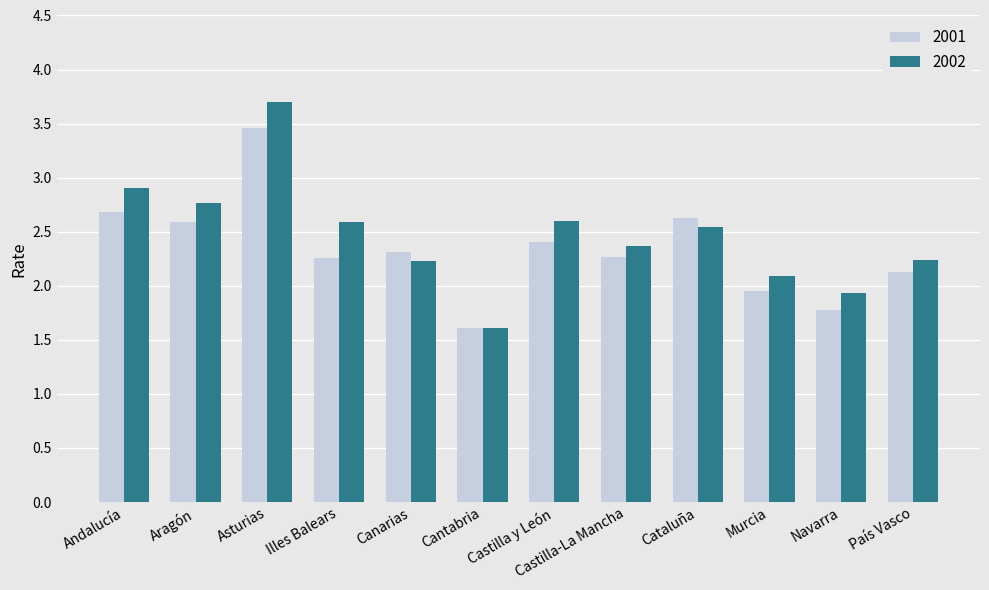

What is the sum of the 2002 values at Murcia and Castilla-La Mancha?

4.5